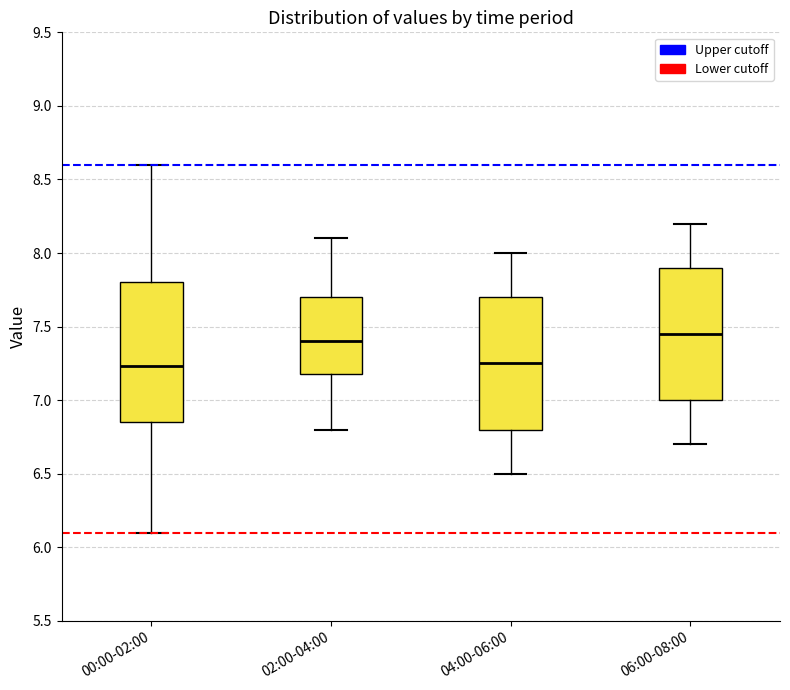

Where does the median line of the box for 00:00-02:00 sit on the y-axis? The values are not printed on the chart, so give them approximately, as read against the axis.

7.25